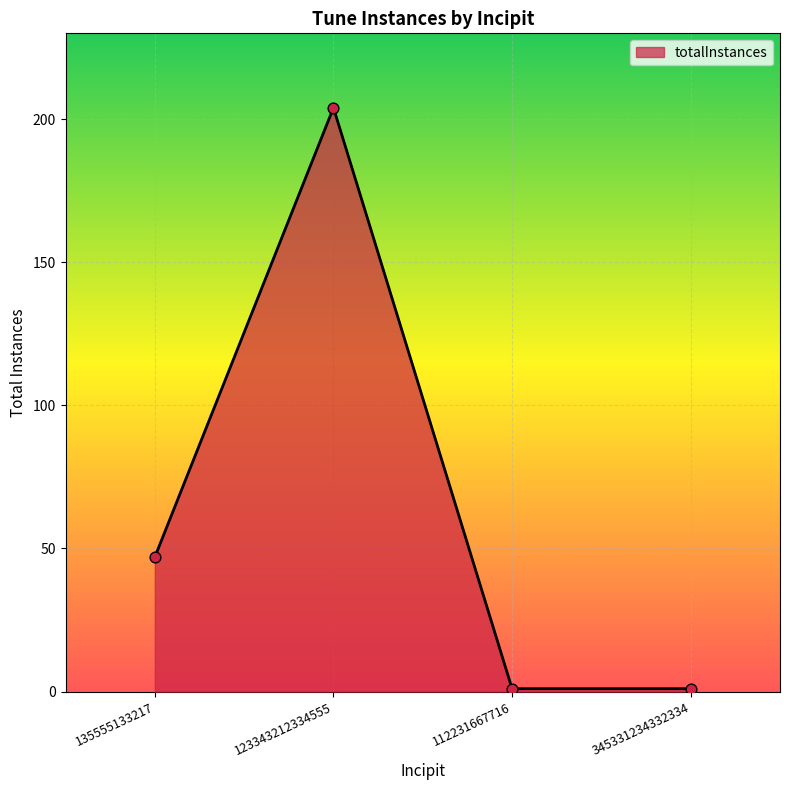

What is the ratio of the value at 345331234332334 to the value at 112231667716?

1.0